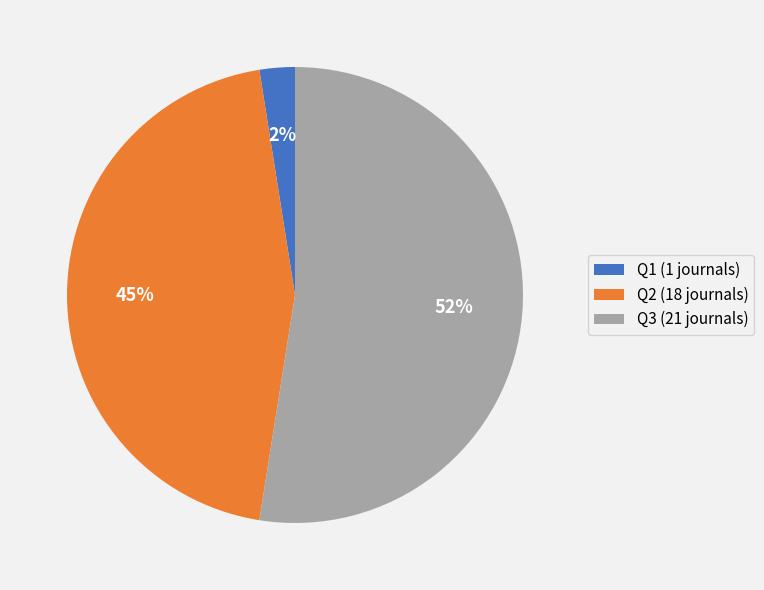

Which slice is the largest?

Q3